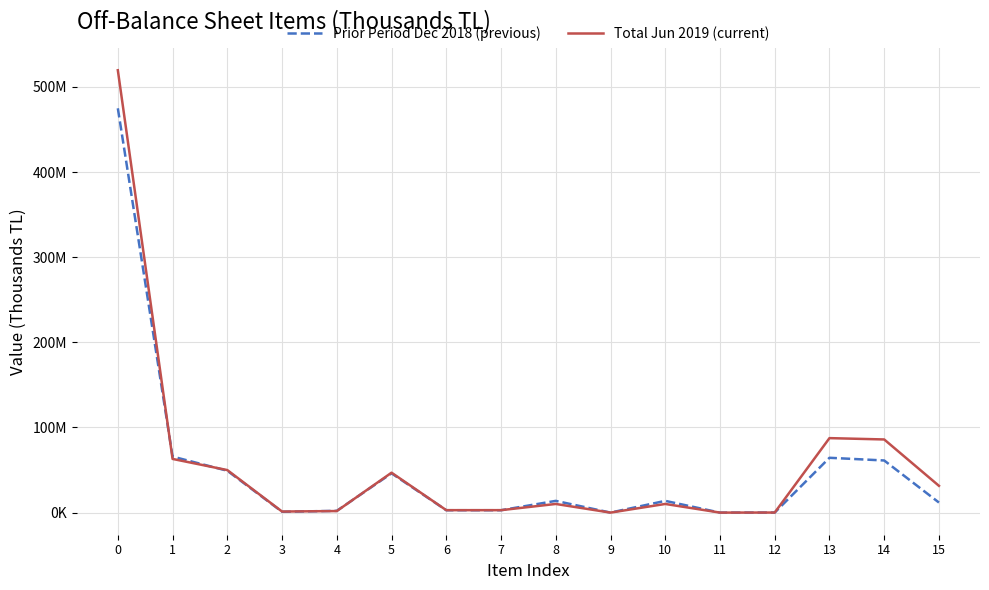

Reading left to right, what are all the values shown in this chart?

Prior Period Dec 2018 (previous): 474865057	65802989	49167462	981914	2057162	46128386	2788829	2788829	13783428	0	13783428	0	63270	64382641	61221784	11811997
Total Jun 2019 (current): 519581553	63047335	49949603	1246826	1828724	46874053	2867178	2867178	10160957	0	10160957	0	69597	87479665	85915064	31461577